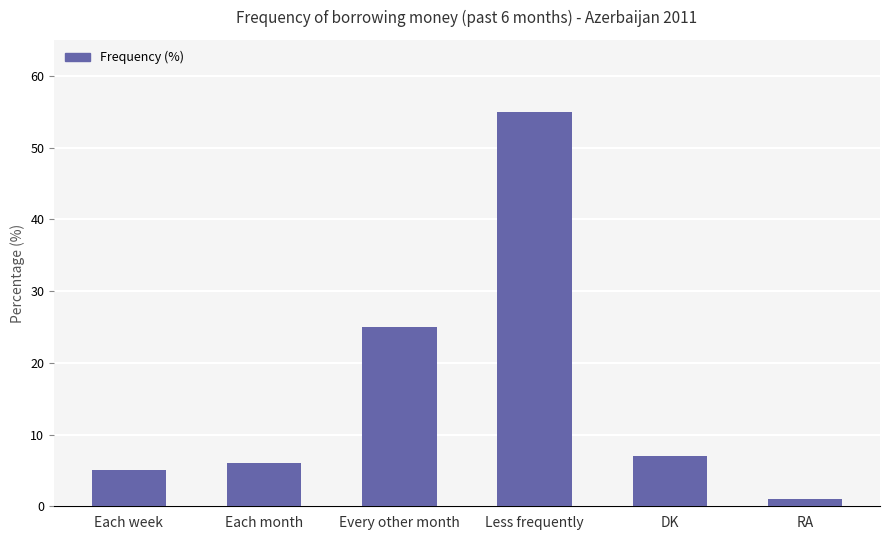

Are the bars grouped side by side (vs. stacked)?

No